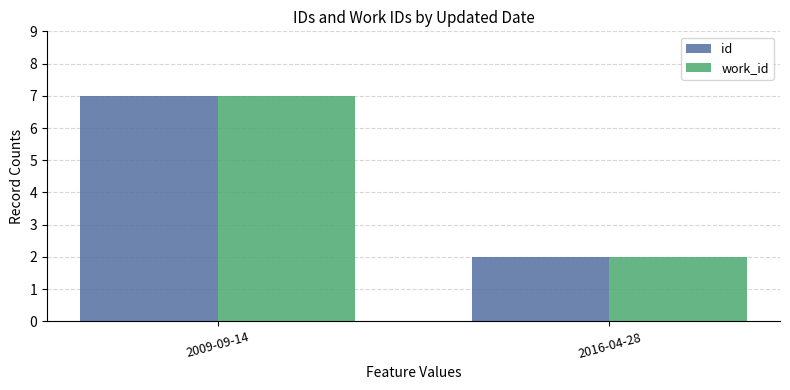

Count the work_id values in the range 2 to 7.

2